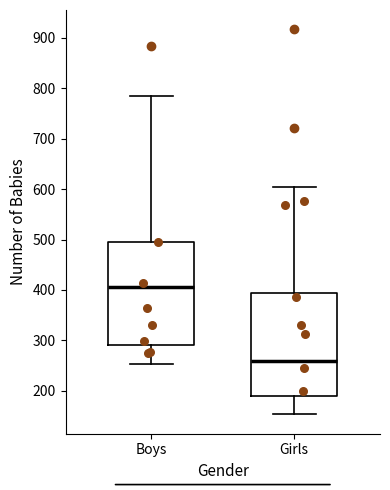

Reading left to right, read every box against the y-axis: the position of its median line, the range the box covers, and the ends of its whiskers. The values are not printed on the chart, so give them approximately, as read against the axis.

Boys: median 410, box 290 to 490, whiskers 250 to 780
Girls: median 260, box 190 to 390, whiskers 150 to 610